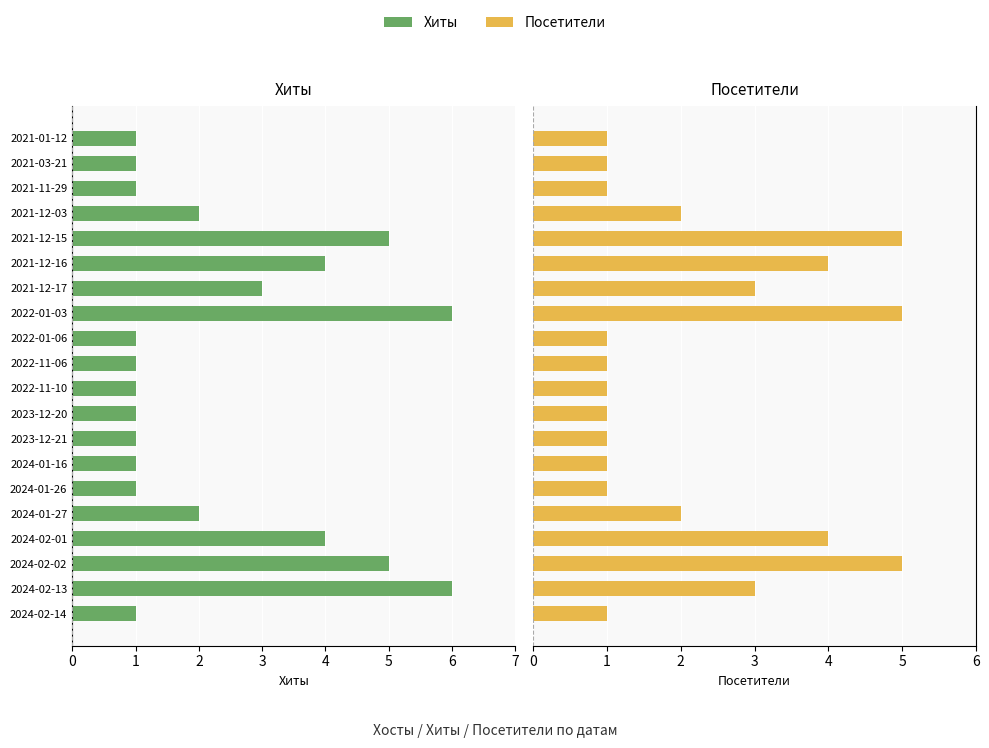

Are the bars horizontal?

Yes